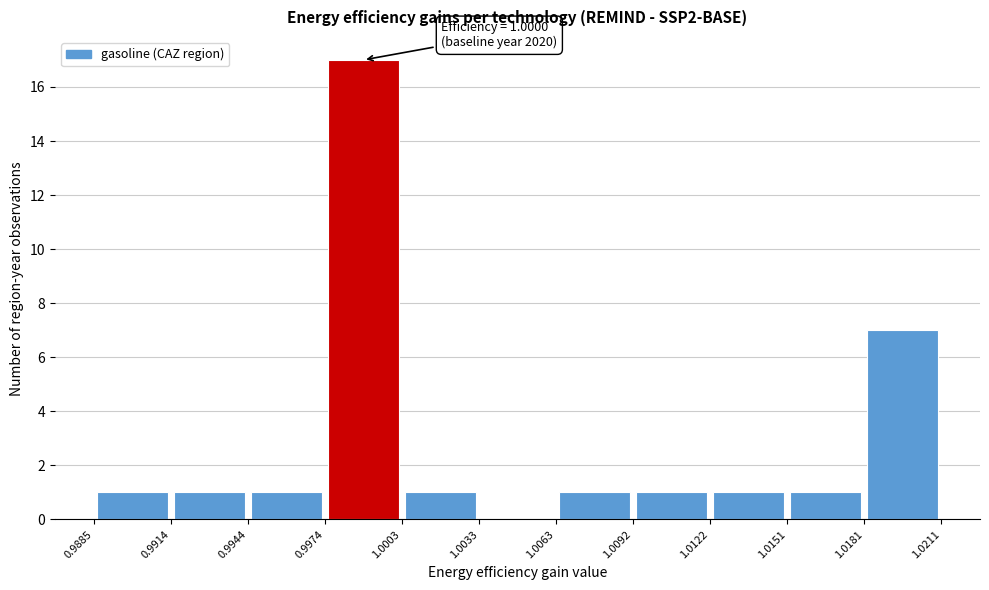

Which range on the x-axis has the tallest bar?

0.9974 to 1.0003